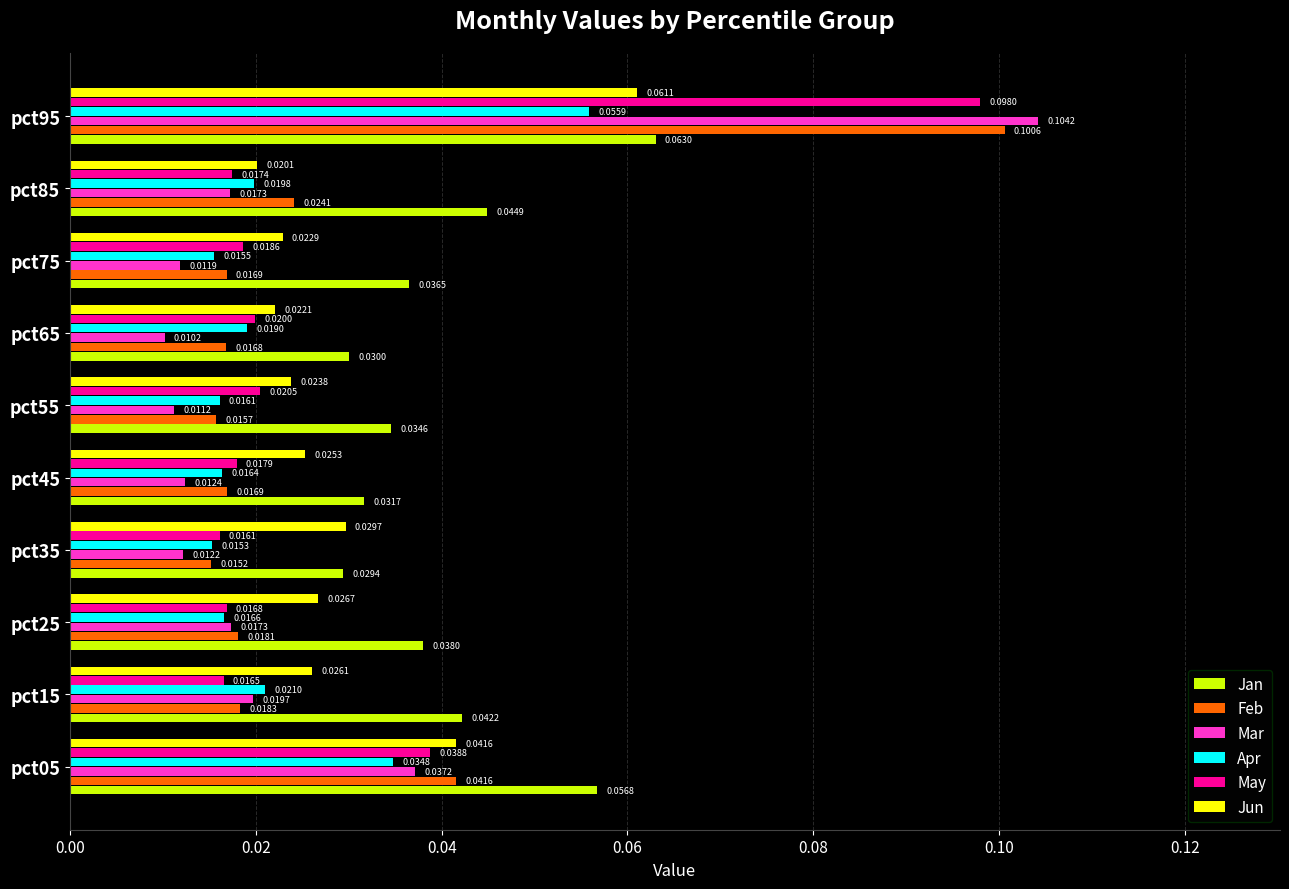

How many series are shown in this chart?

6